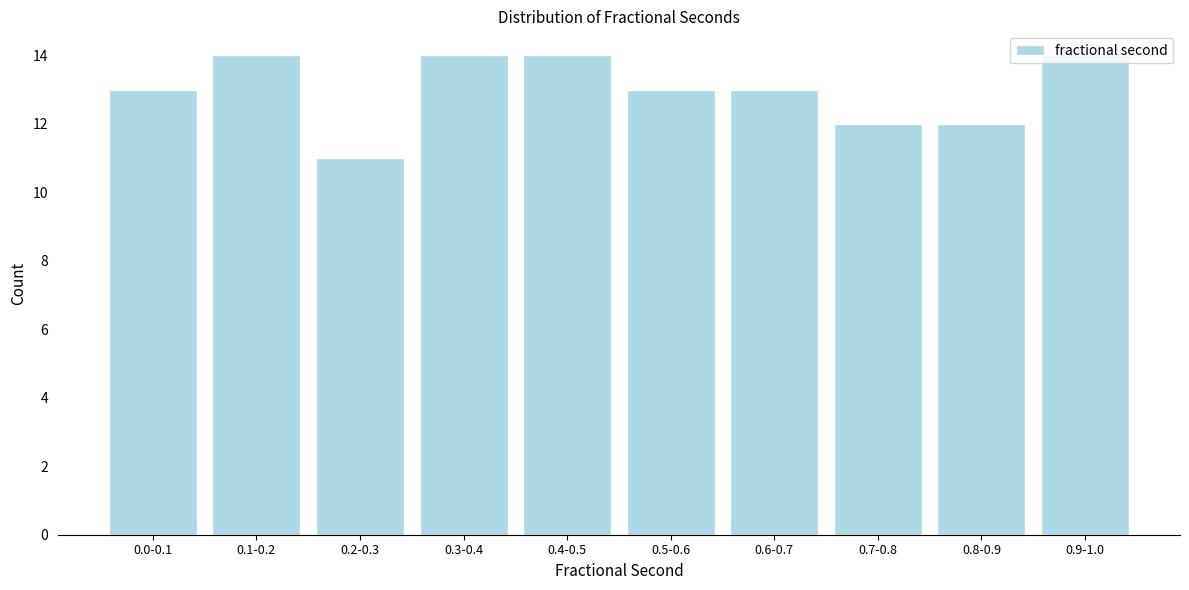

What is the sum of the values at 0.9-1.0 and 0.2-0.3?

25